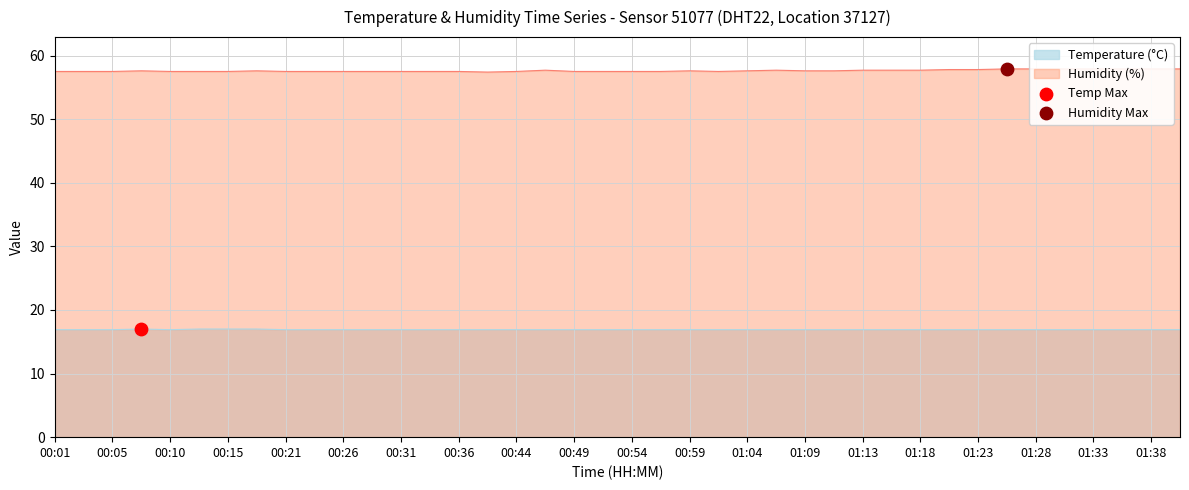

What are all the series names shown in the legend?

temperature, humidity